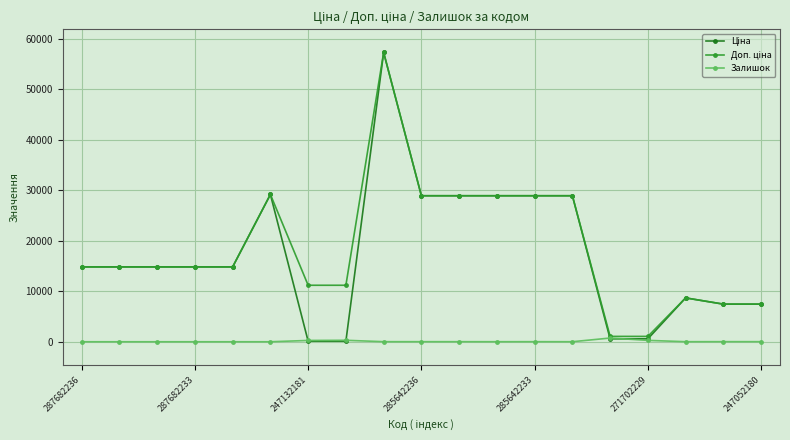

At how many categories does at least one series exceed 18373?

7